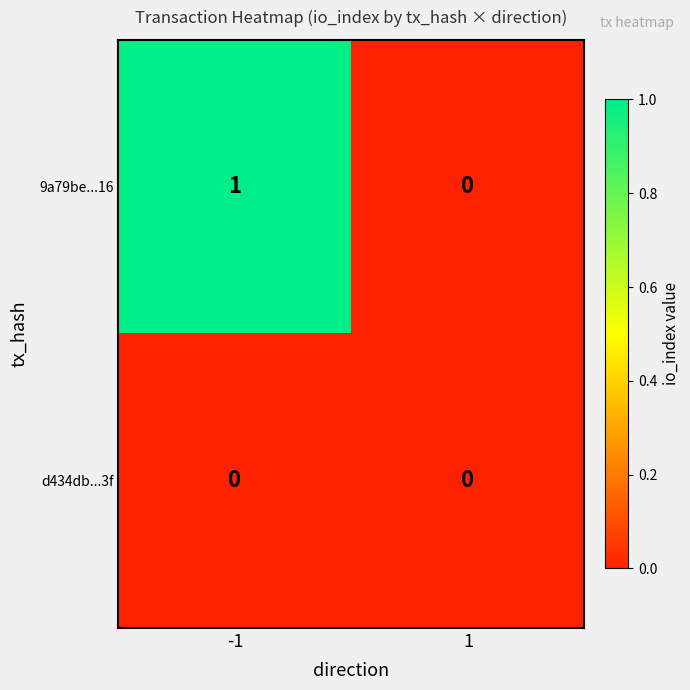

Is it true that d434db...3f equals 0 at 1?

True